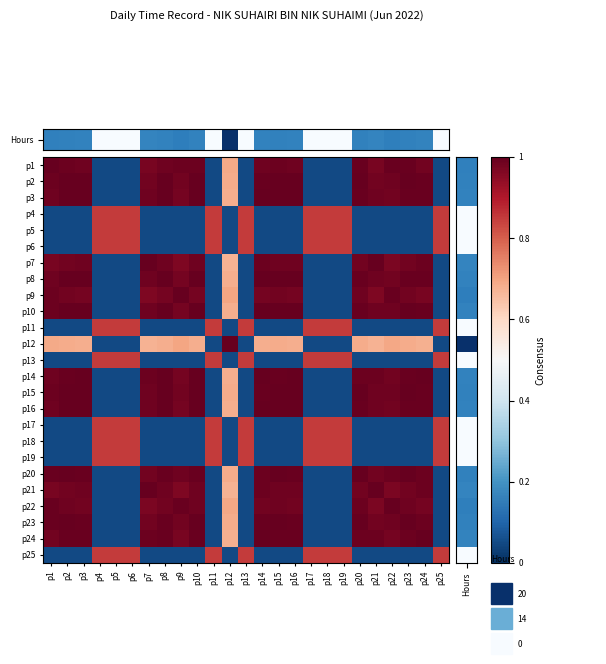

How many data points does each series have?

25